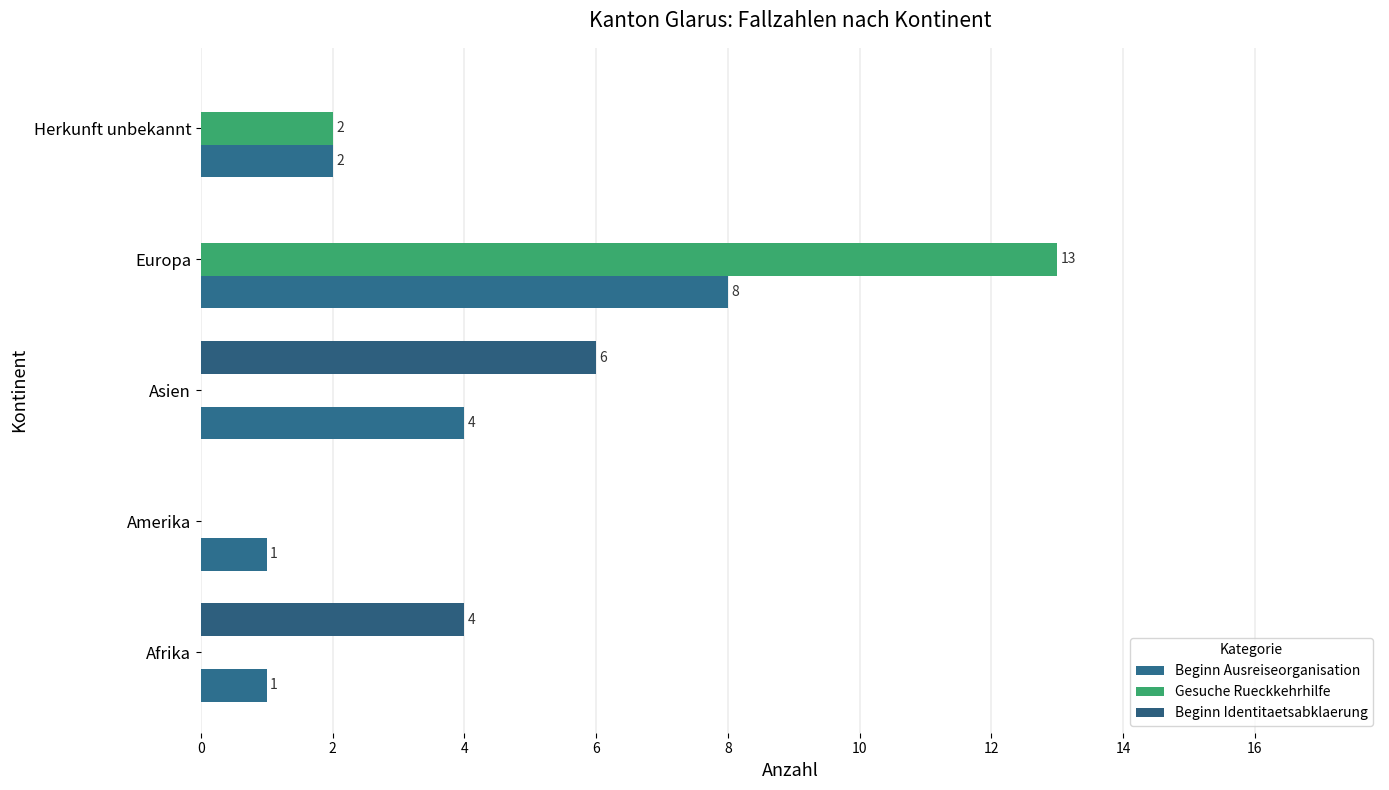

Which series has the widest spread of values?

Gesuche Rueckkehrhilfe